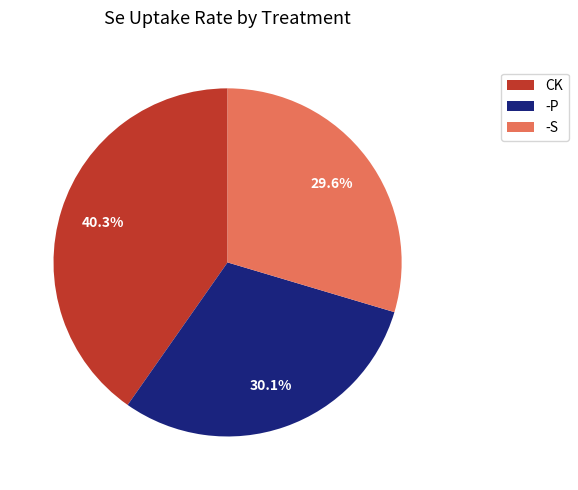

What is the largest slice in the pie chart?

CK